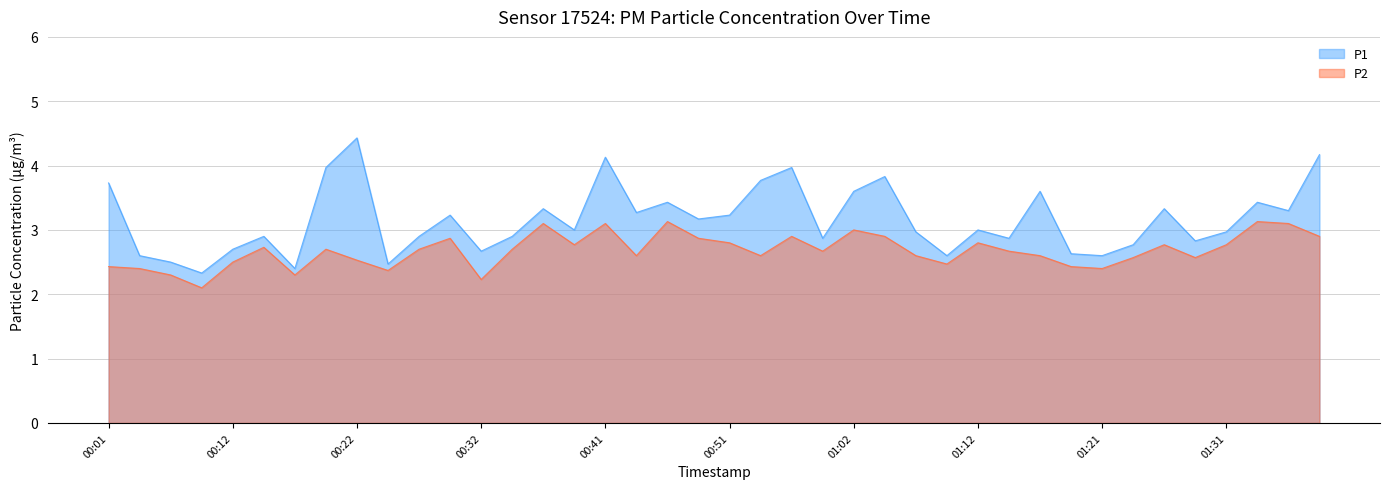

Which series has the largest total across all categories?

P1